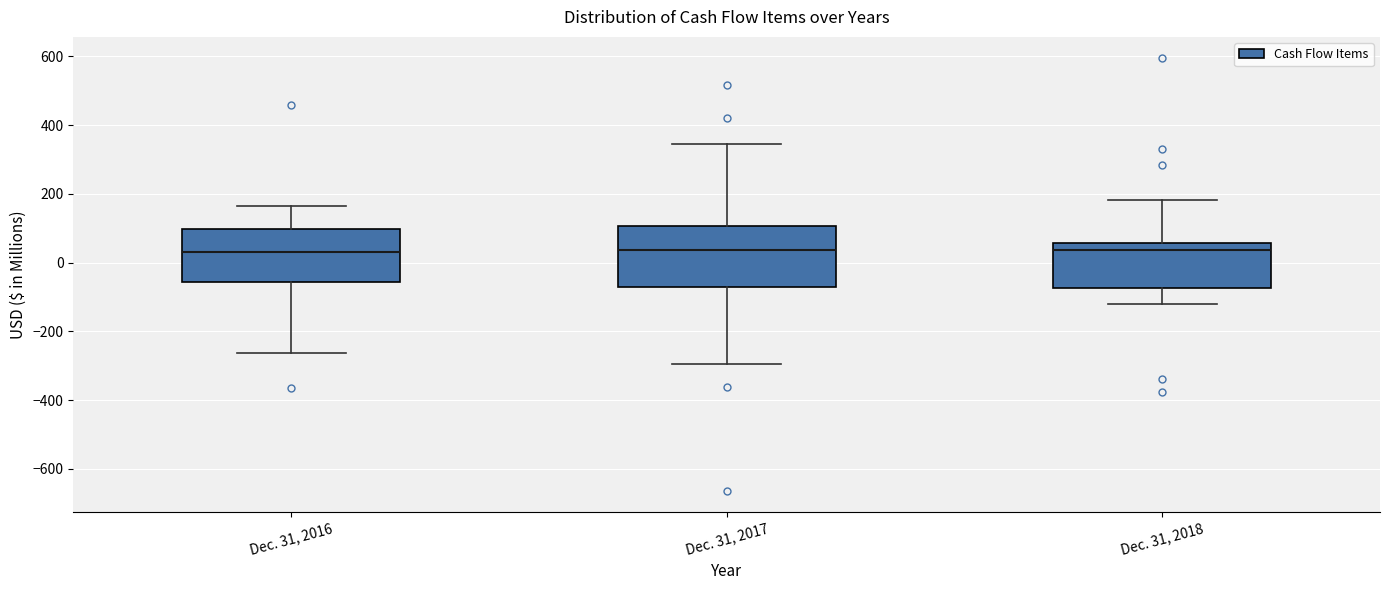

Reading left to right, read every box against the y-axis: the position of its median line, the range the box covers, and the ends of its whiskers. The values are not printed on the chart, so give them approximately, as read against the axis.

Dec. 31, 2016: median 40, box -60 to 100, whiskers -260 to 160
Dec. 31, 2017: median 40, box -60 to 100, whiskers -300 to 340
Dec. 31, 2018: median 40, box -80 to 60, whiskers -120 to 180